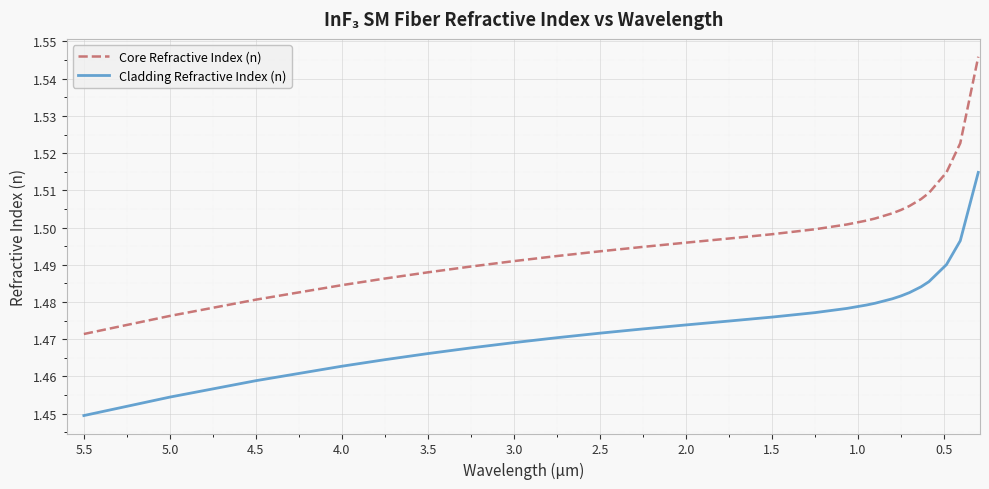

True or false: Core Refractive Index (n) and Cladding Refractive Index (n) intersect in this chart.

False